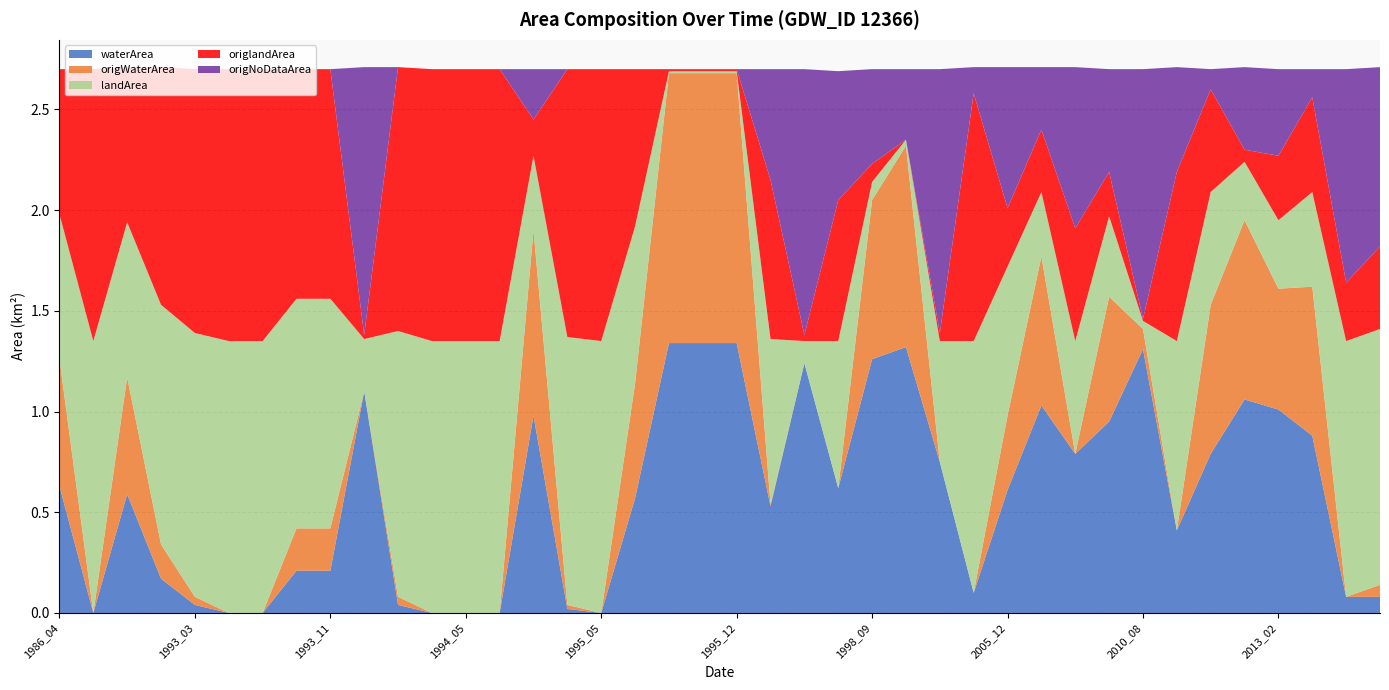

Reading left to right, list all the values displayed in this chart.

waterArea: 0.6	0.0	0.6	0.2	0.0	0.0	0.0	0.2	0.2	1.1	0.0	0.0	0.0	0.0	1.0	0.0	0.0	0.6	1.3	1.3	1.3	0.5	1.2	0.6	1.3	1.3	0.8	0.1	0.6	1.0	0.8	0.9	1.3	0.4	0.8	1.1	1.0	0.9	0.1	0.1
origWaterArea: 0.6	0.0	0.6	0.2	0.0	0.0	0.0	0.2	0.2	0.0	0.0	0.0	0.0	0.0	0.9	0.0	0.0	0.6	1.3	1.3	1.3	0.0	0.0	0.0	0.8	1.0	0.0	0.0	0.4	0.7	0.0	0.6	0.1	0.0	0.7	0.9	0.6	0.7	0.0	0.1
landArea: 0.7	1.4	0.8	1.2	1.3	1.4	1.4	1.1	1.1	0.3	1.3	1.4	1.4	1.4	0.4	1.3	1.4	0.8	0.0	0.0	0.0	0.8	0.1	0.7	0.1	0.0	0.6	1.2	0.7	0.3	0.6	0.4	0.0	0.9	0.6	0.3	0.3	0.5	1.3	1.3
origlandArea: 0.7	1.4	0.8	1.2	1.3	1.4	1.4	1.1	1.1	0.0	1.3	1.4	1.4	1.4	0.2	1.3	1.4	0.8	0.0	0.0	0.0	0.8	0.0	0.7	0.1	0.0	0.0	1.2	0.3	0.3	0.6	0.2	0.0	0.8	0.5	0.1	0.3	0.5	0.3	0.4
origNoDataArea: 0.0	0.0	0.0	0.0	0.0	0.0	0.0	0.0	0.0	1.3	0.0	0.0	0.0	0.0	0.2	0.0	0.0	0.0	0.0	0.0	0.0	0.6	1.3	0.6	0.5	0.3	1.3	0.1	0.7	0.3	0.8	0.5	1.2	0.5	0.1	0.4	0.4	0.1	1.1	0.9